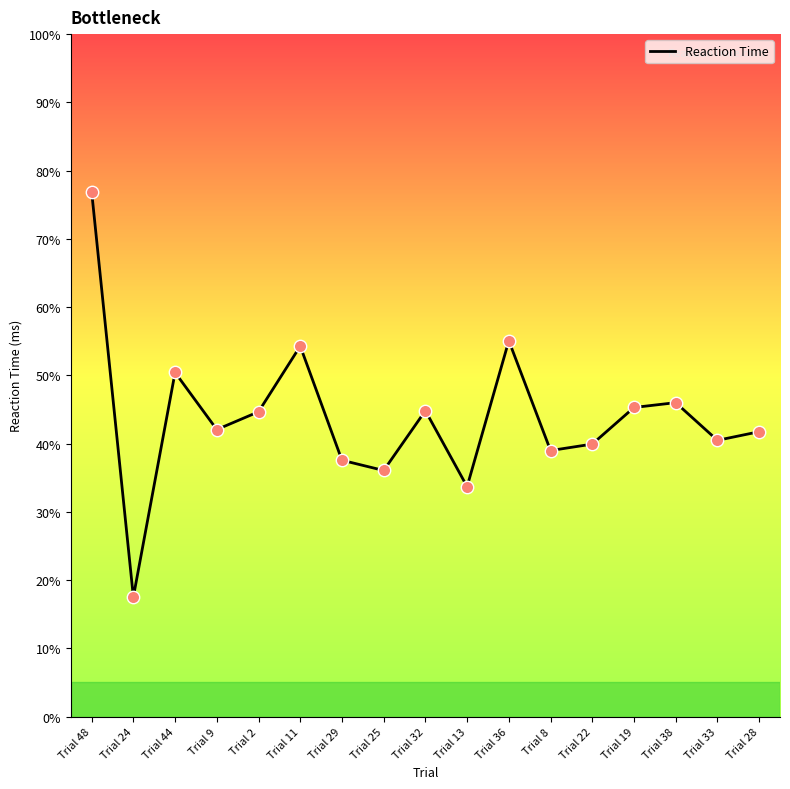

Between Trial 24 and Trial 25, which is larger?

Trial 25